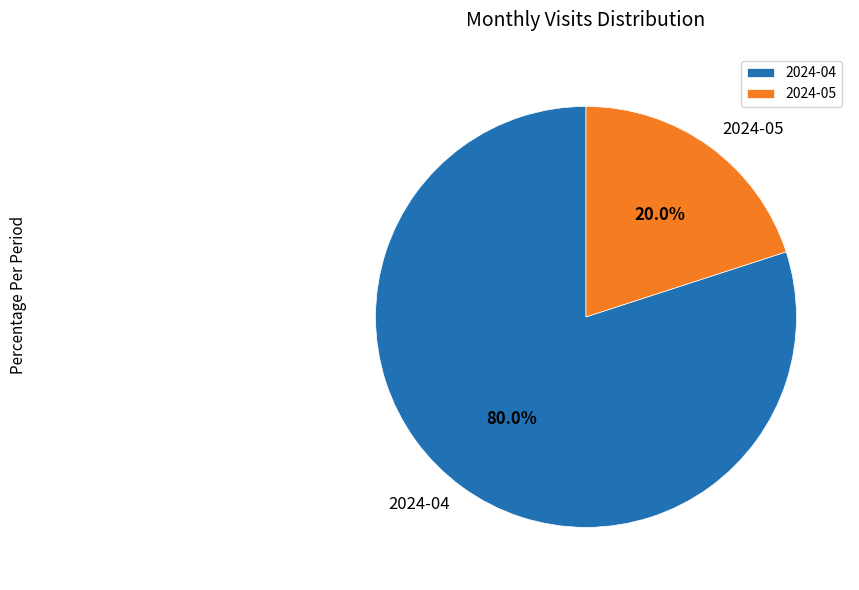

What is the smallest slice in the pie chart?

2024-05